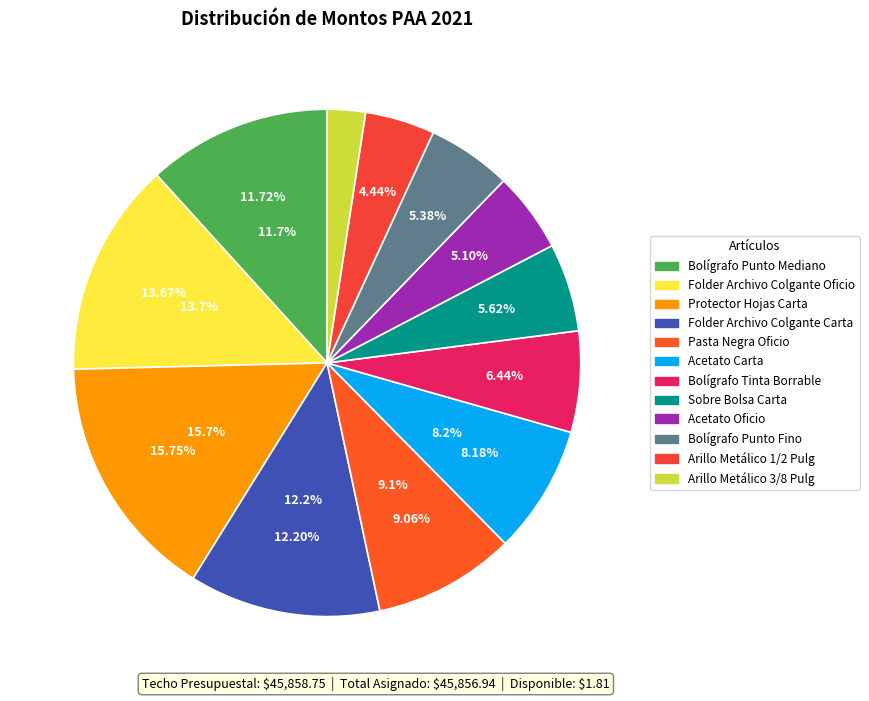

To the nearest percent, what is the difference between the FOLDER PARA ARCHIVO COLGANTE TAMAÑO CARTA and PROTECTOR DE HOJAS TAMAÑO CARTA 3 ORIFICIOS slice percentages?

4%